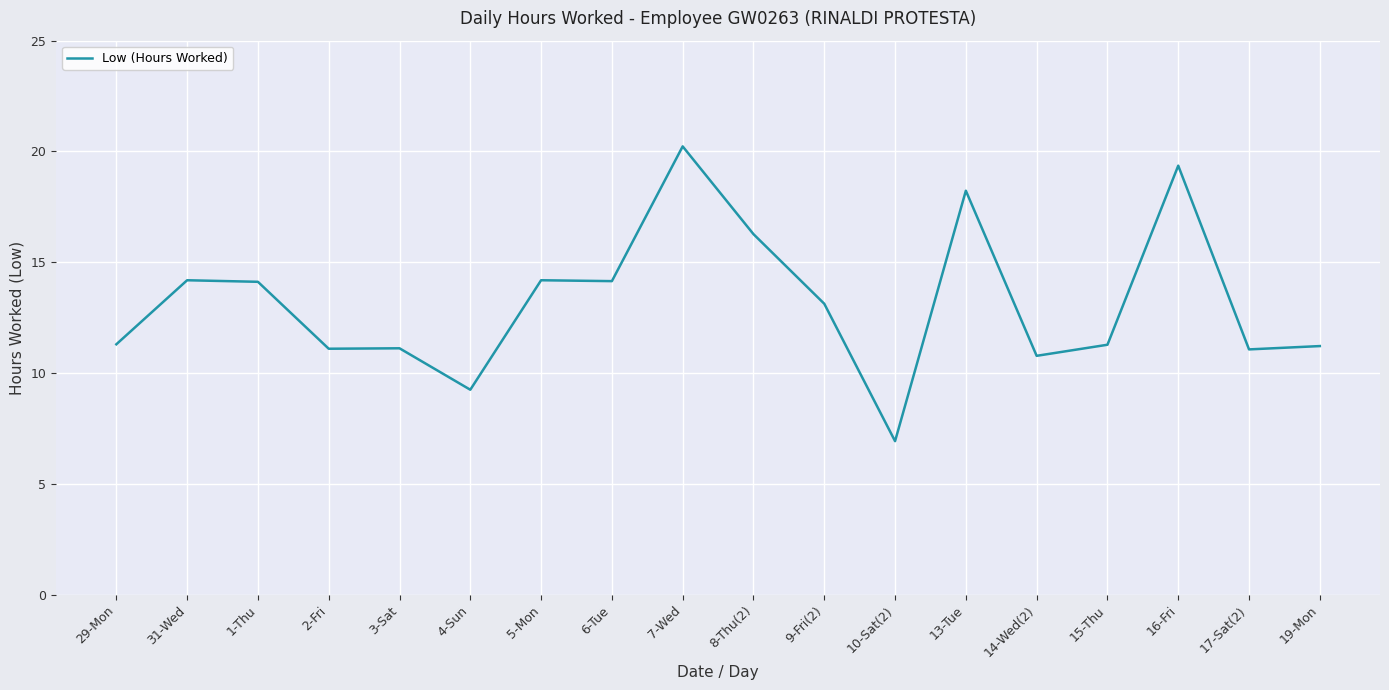

What position from the right is 1-Thu?

16